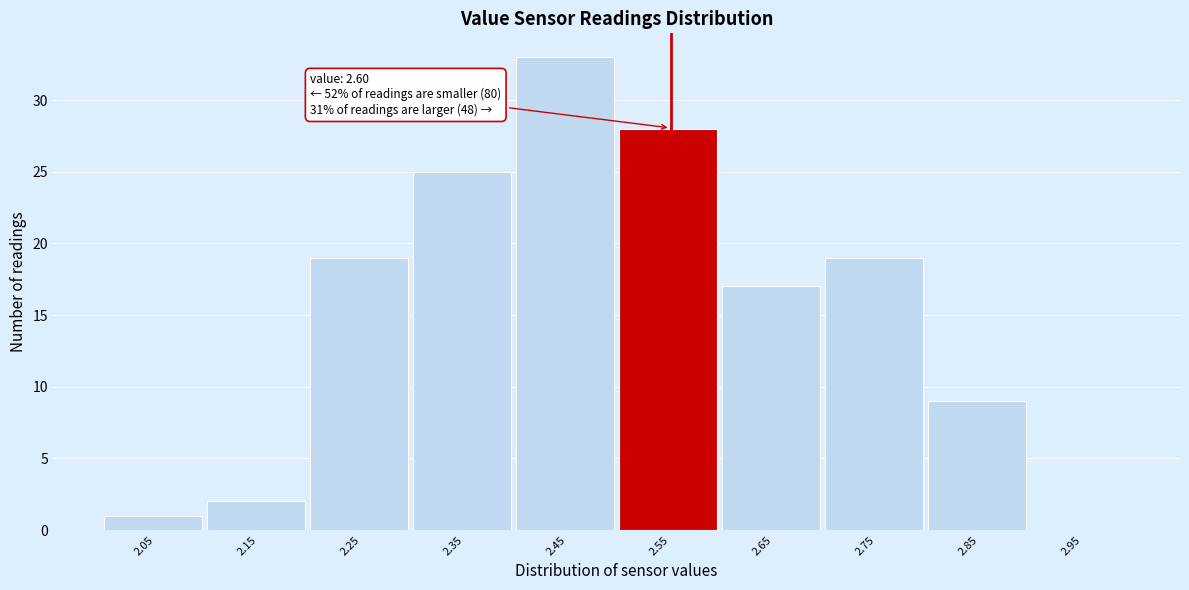

Reading left to right, what are all the values shown in this chart?

2.05=1	2.15=2	2.25=19	2.35=25	2.45=33	2.55=28	2.65=17	2.75=19	2.85=9	2.95=0